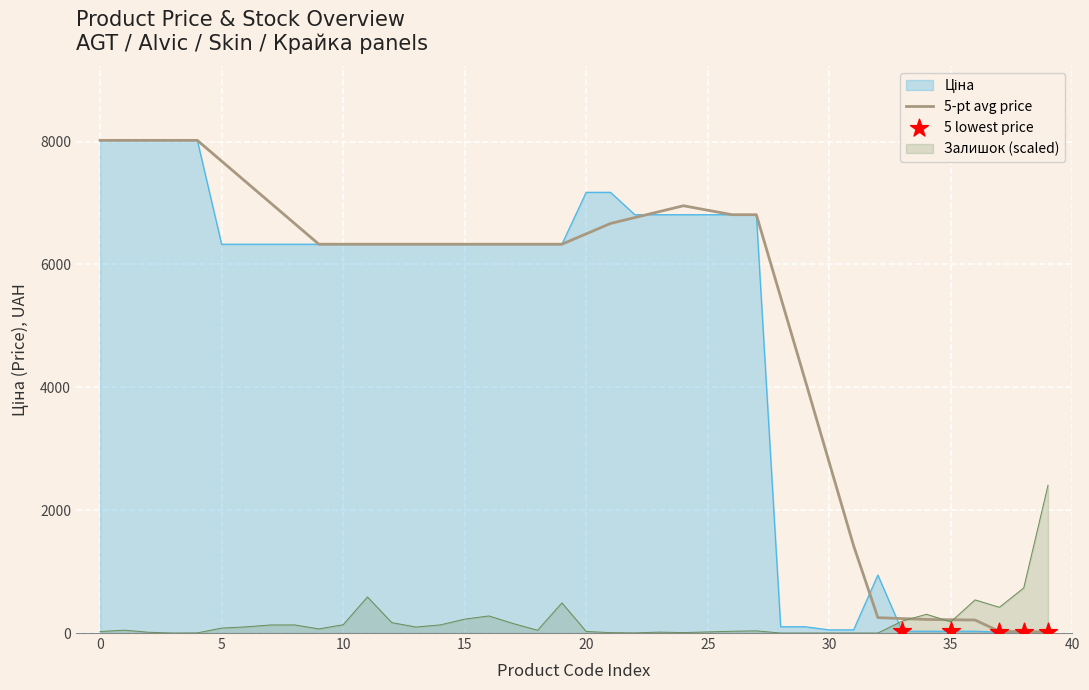

Which series has the largest total across all categories?

5-pt avg price